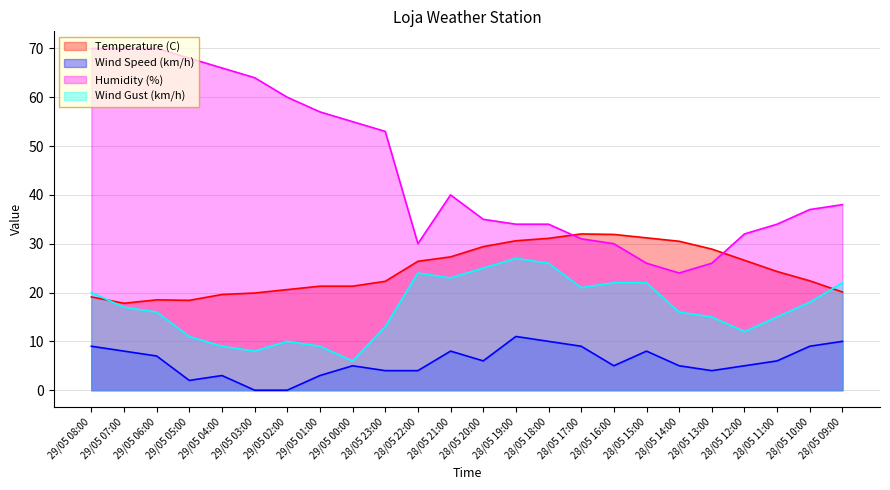

How many lines are shown in the chart?

4